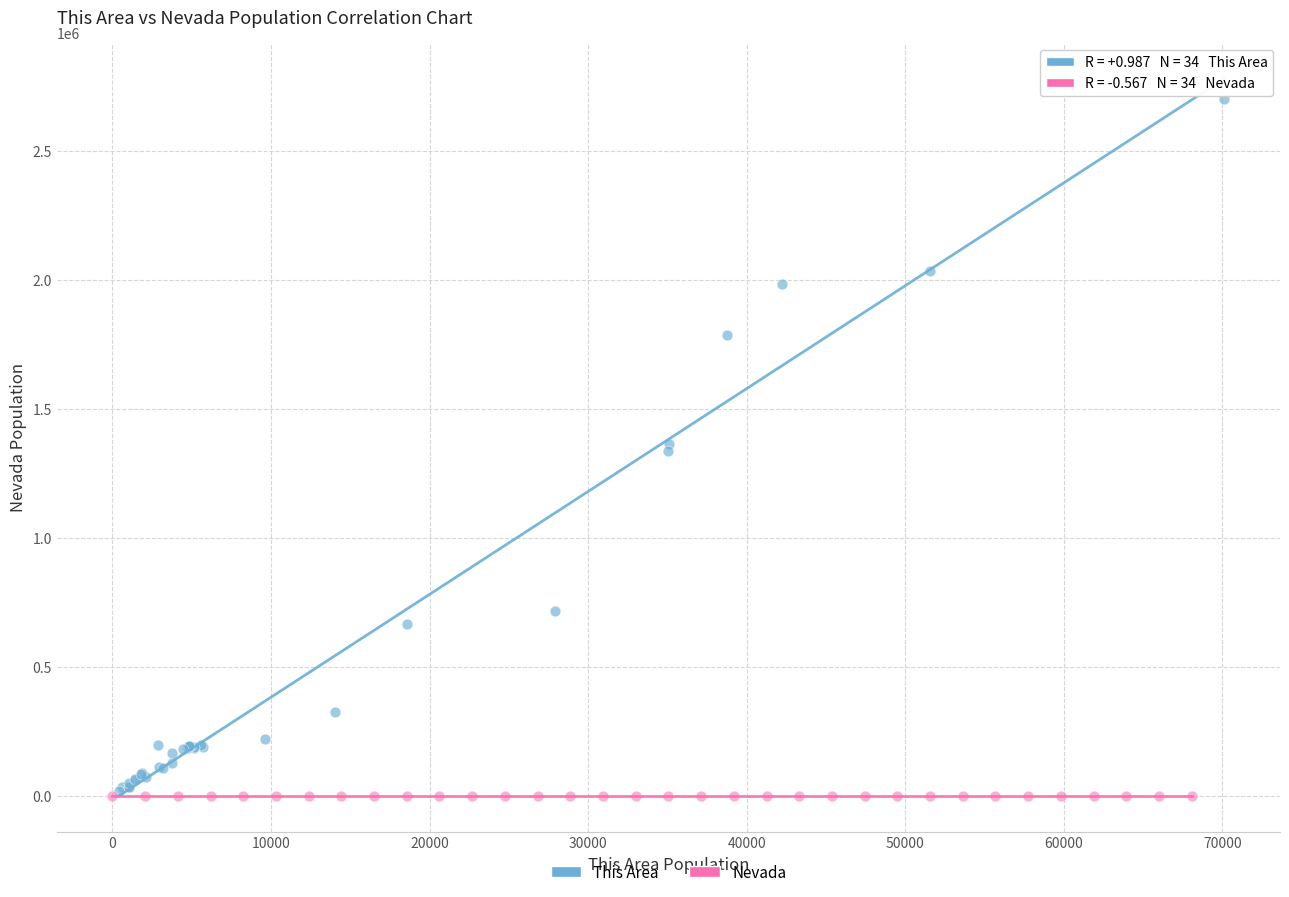

Which series reaches the maximum Y coordinate?

This Area